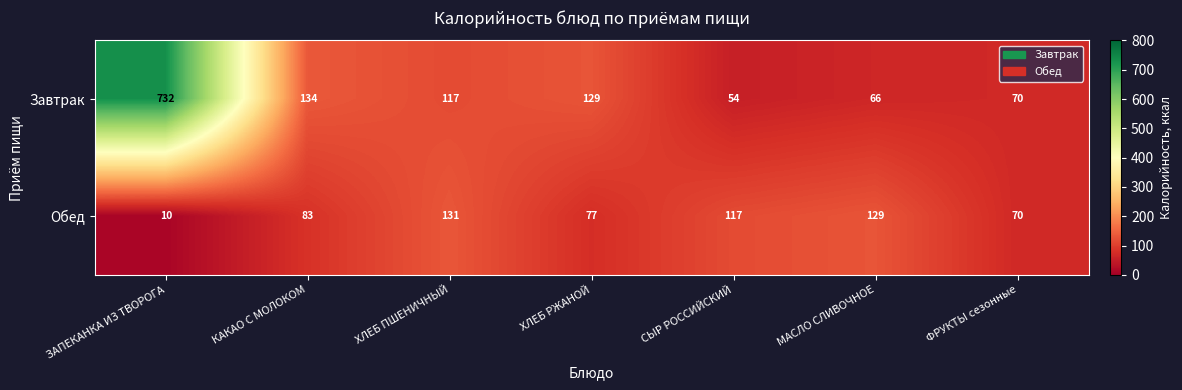

What is the maximum value shown in the chart?

732